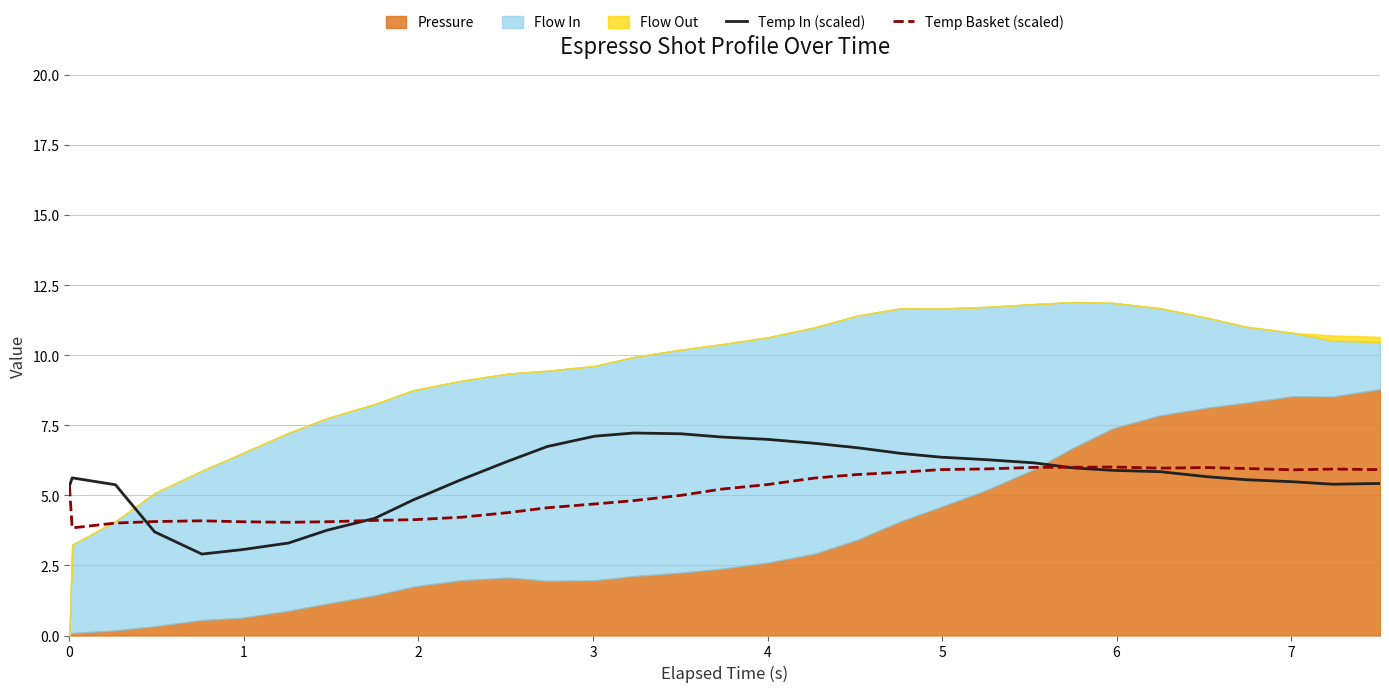

True or false: Temp Basket (scaled) and Temp In (scaled) cross at least once.

True